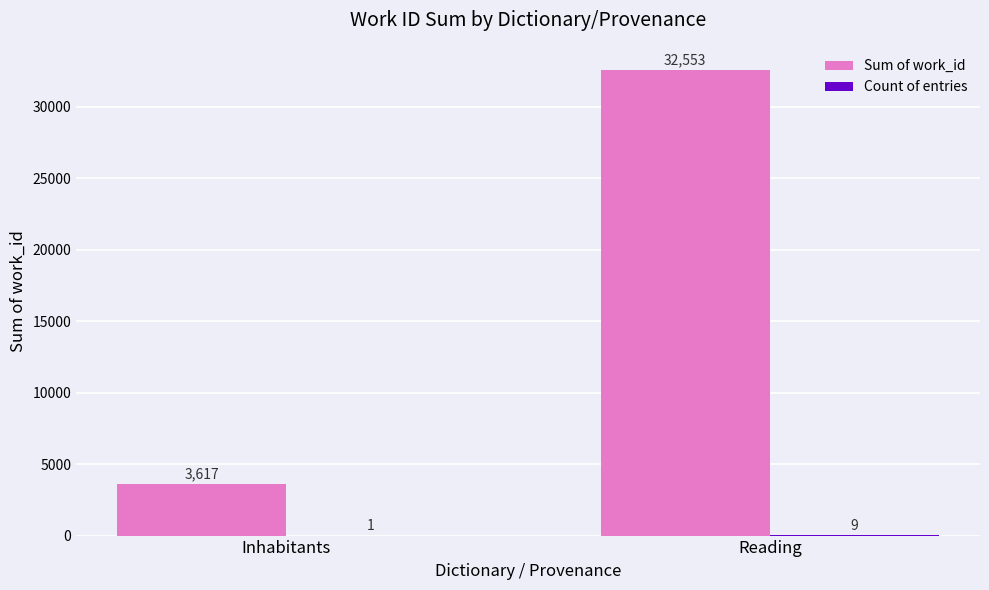

What is the approximate value of Sum of work_id at Reading, to the nearest 50?

32550